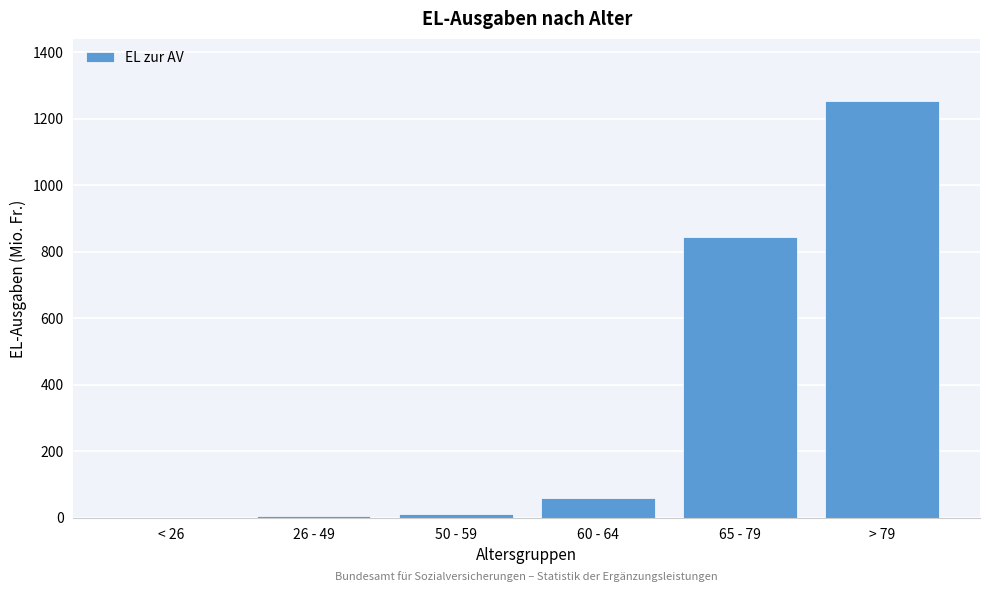

The value at 65 - 79 is 843.9. True or false?

True